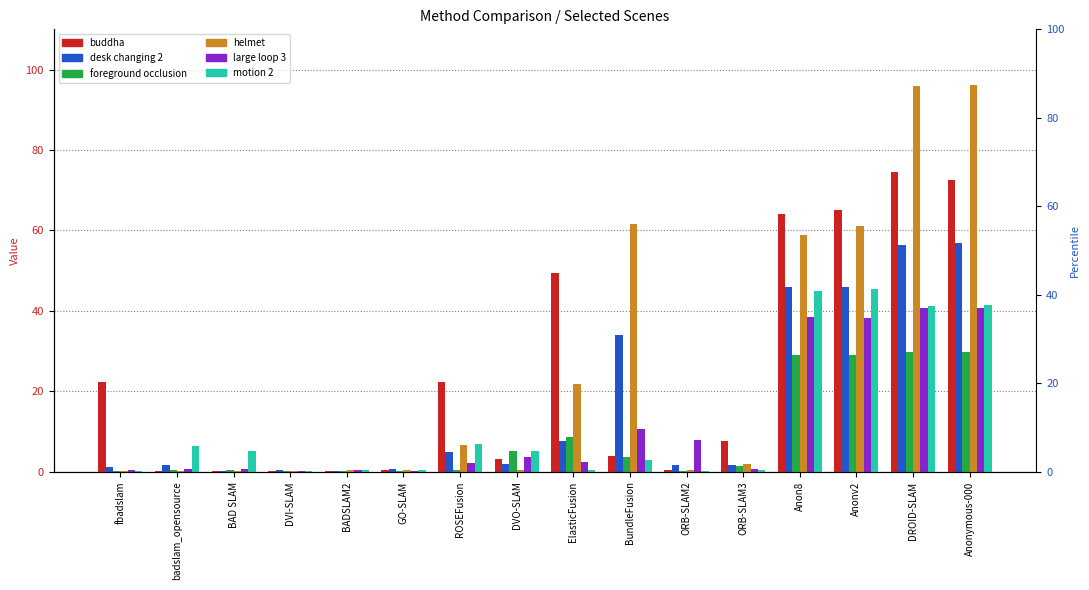

Where is desk changing 2 nearest to the value 28?

BundleFusion